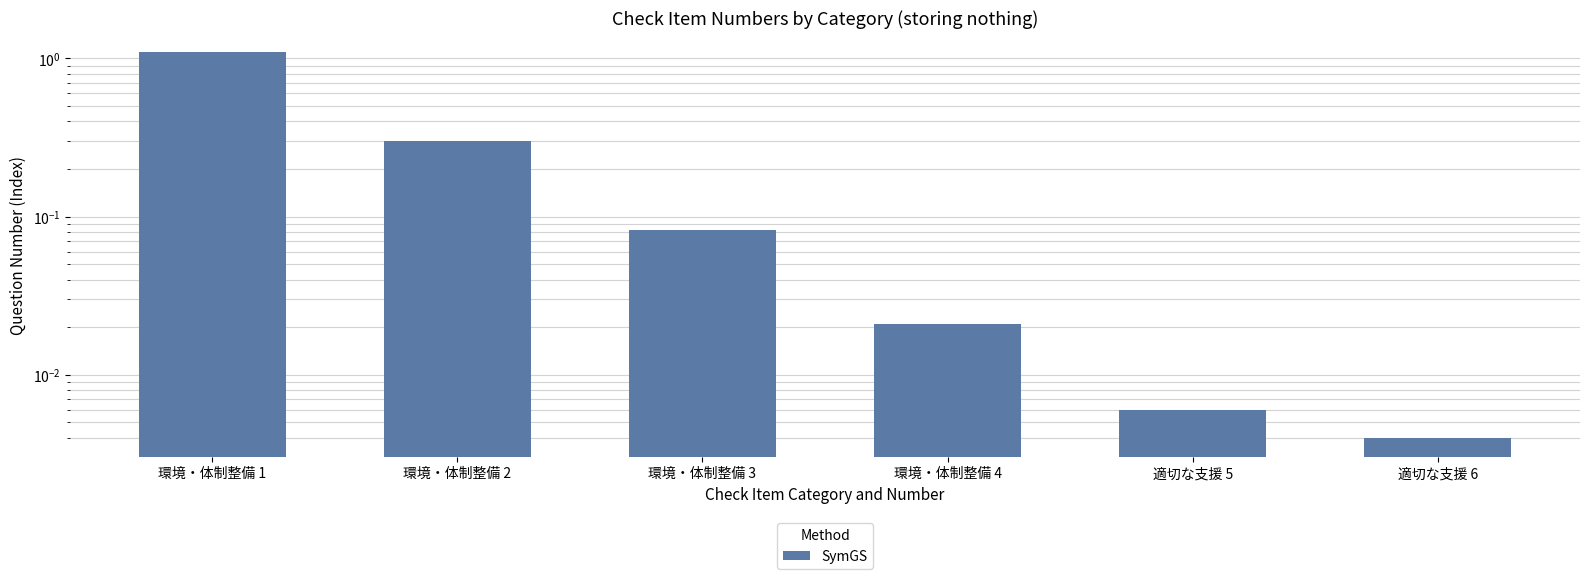

At which category does the chart reach its peak across all series?

環境・体制整備 1